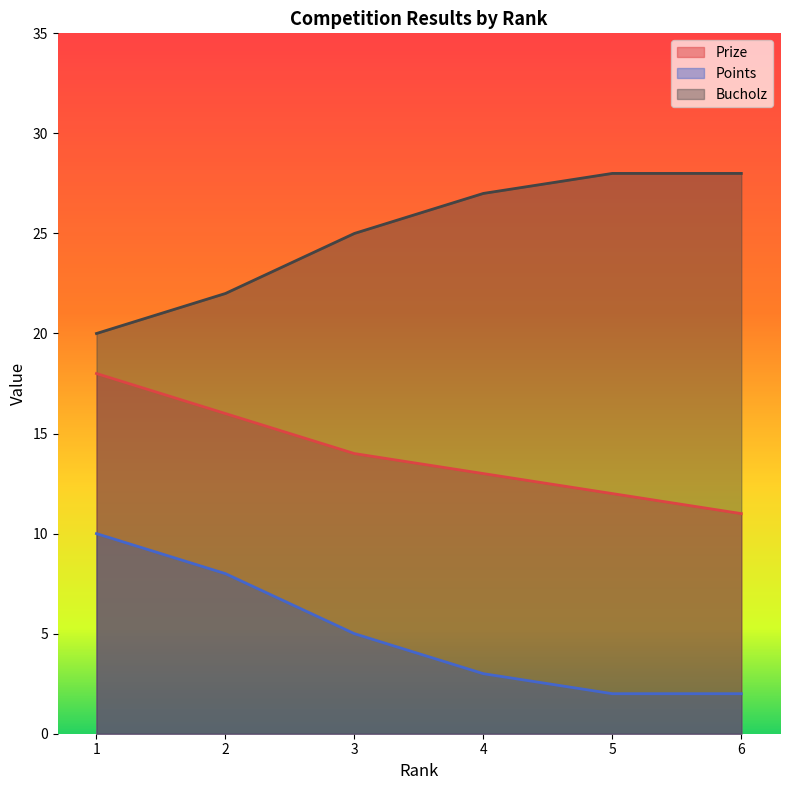

True or false: Points has more than 1 interior local peaks.

False